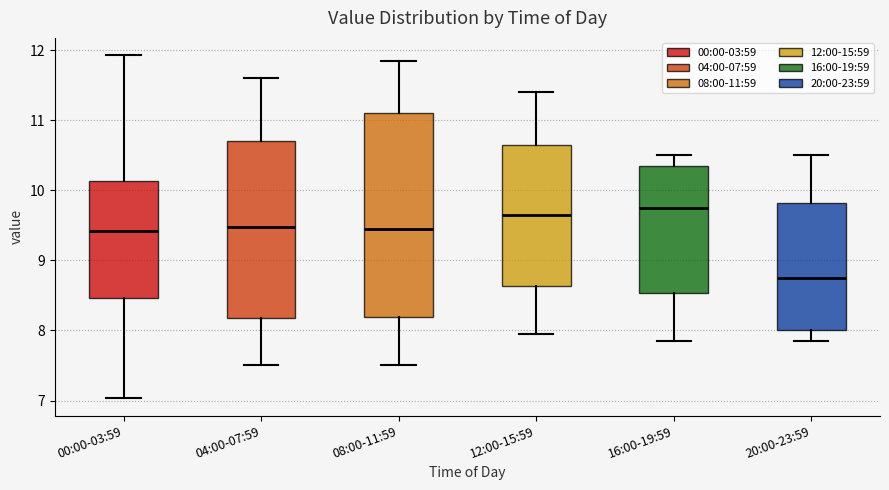

Which box has the lowest median line?

20:00-23:59